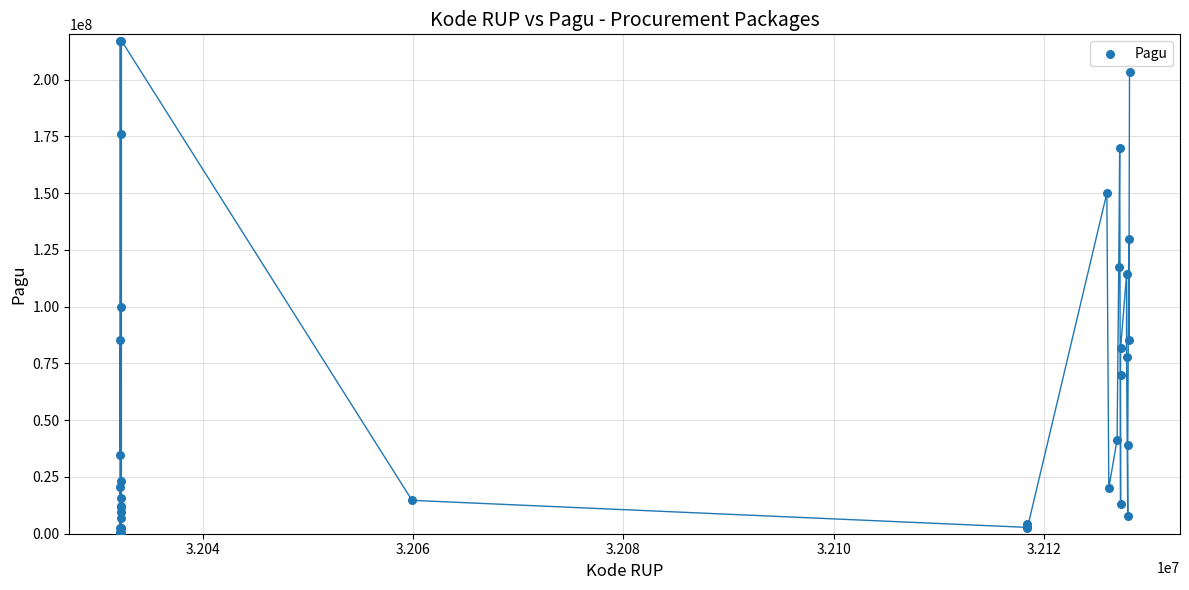

What Y value in the scatter plot is closest to 108830000?

114296000